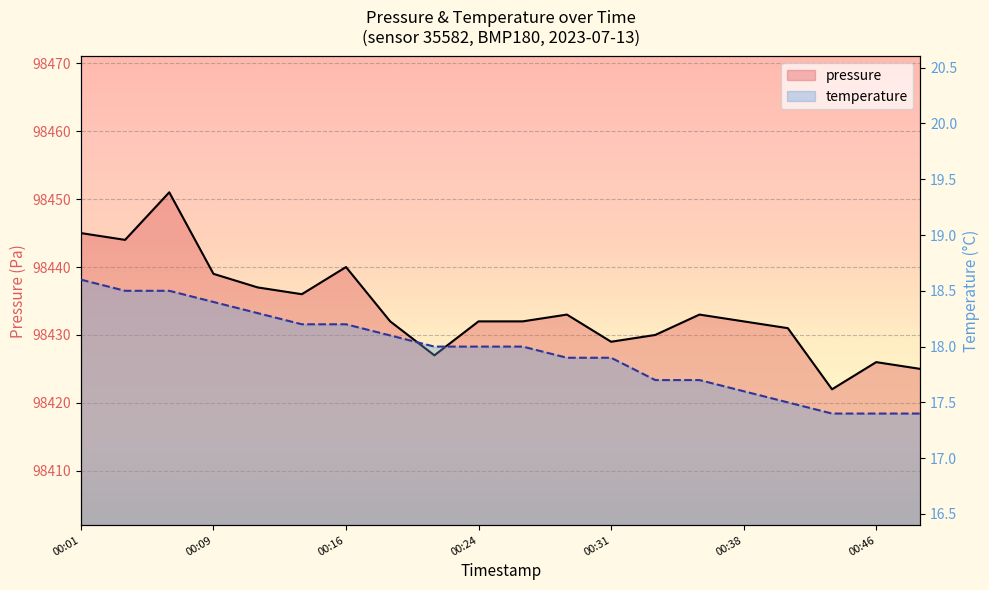

How many series are shown in this chart?

2